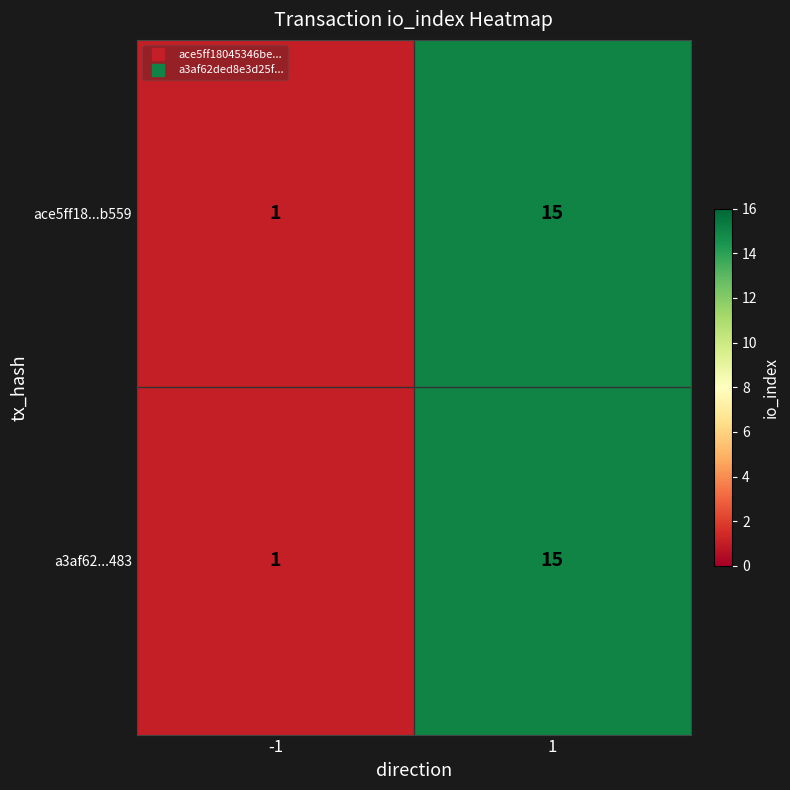

Reading left to right, list all the values displayed in this chart.

ace5ff18...b559: 1	15
a3af62...483: 1	15